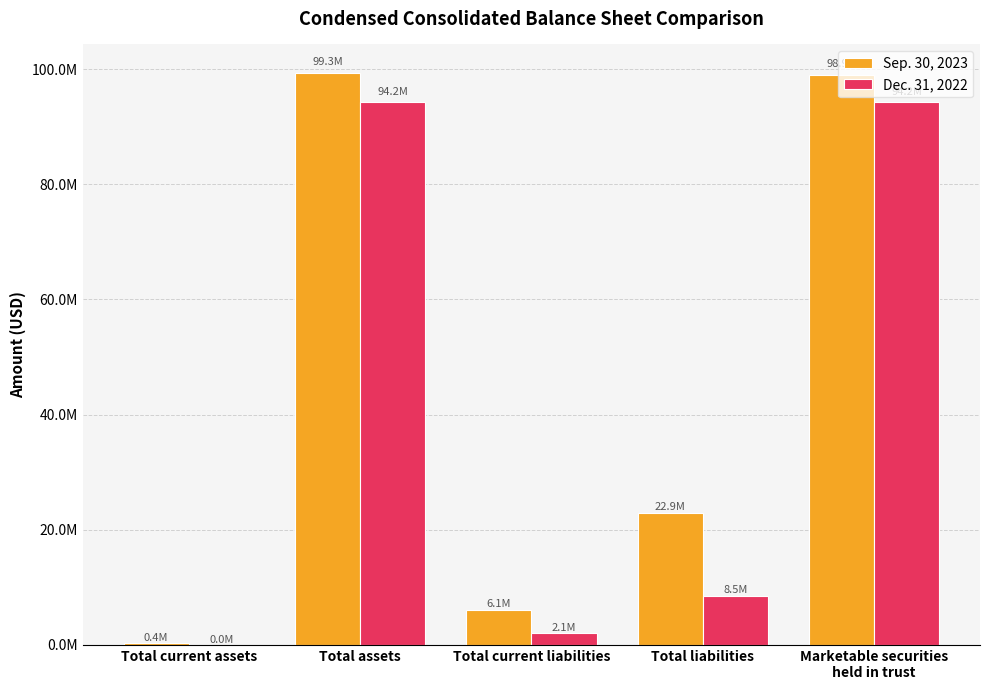

What is the smallest value displayed?

12721